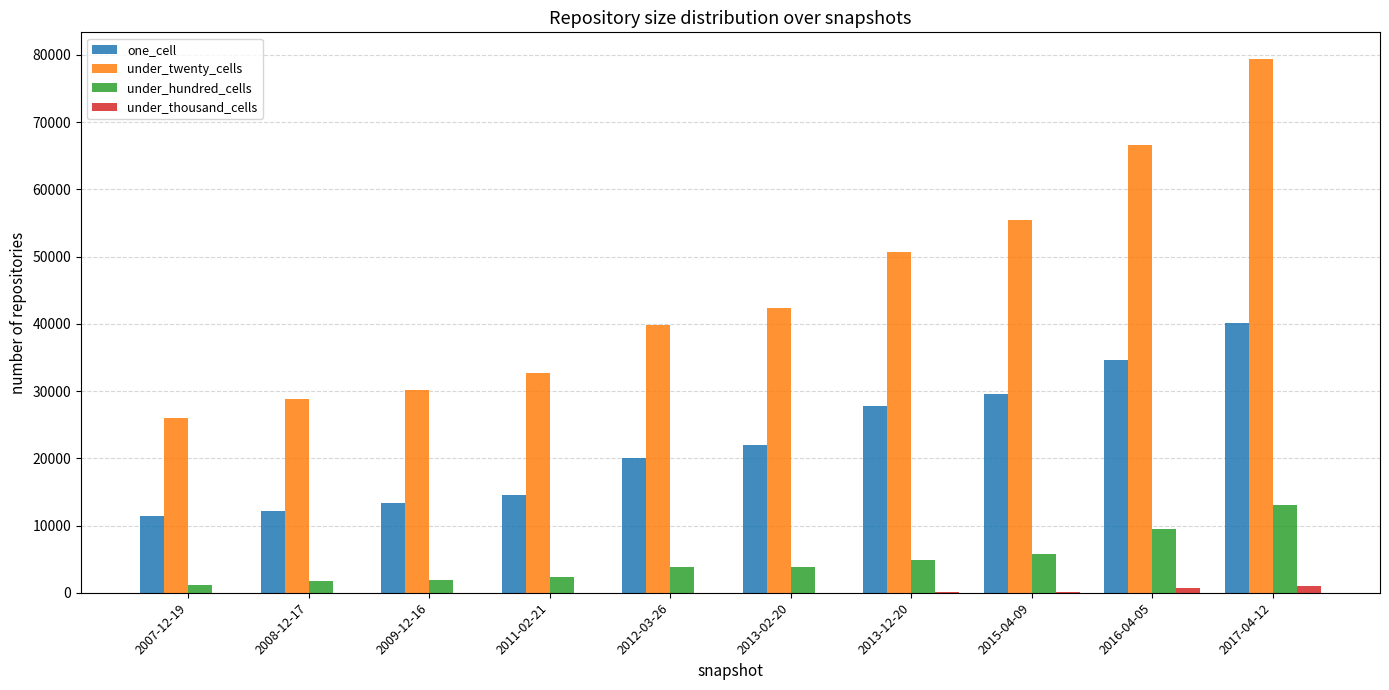

At which category is the sum across all series the highest?

2017-04-12